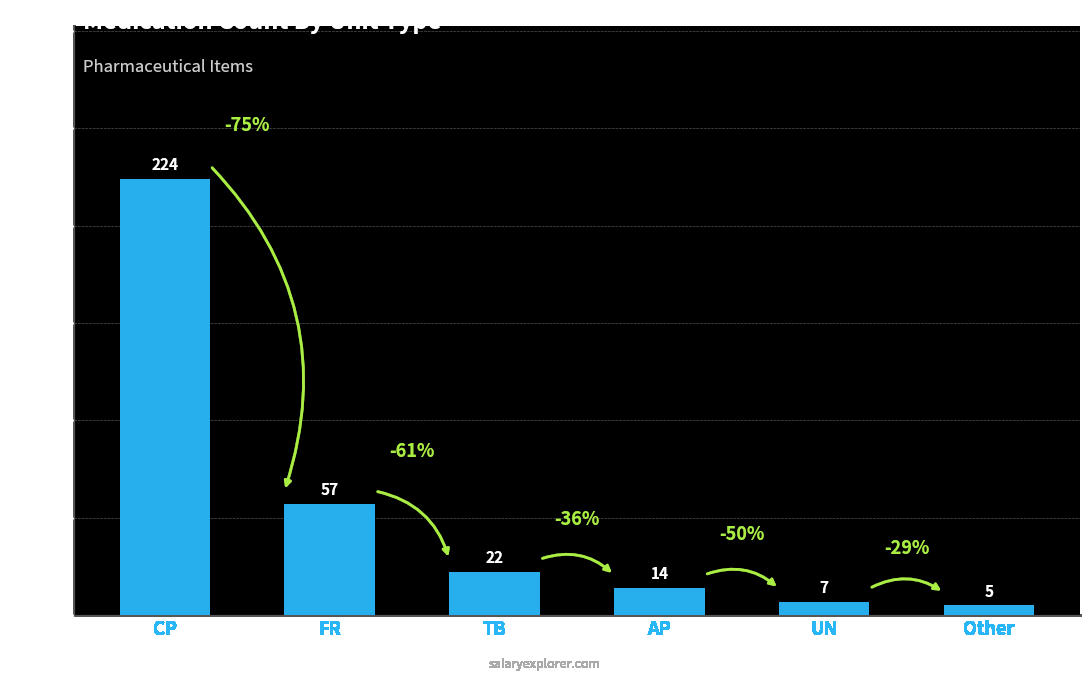

How many values are below 22?

3